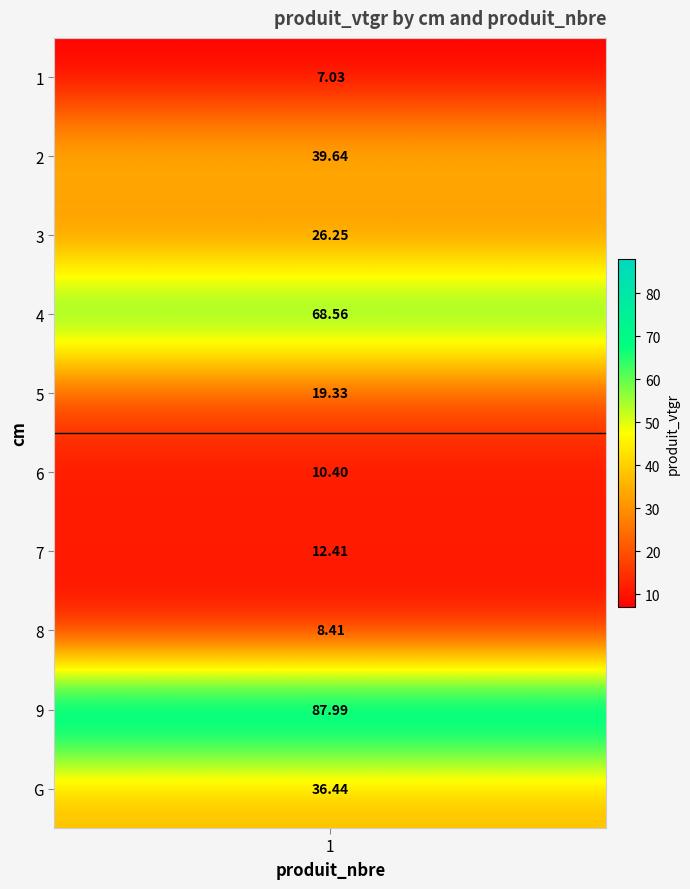

Where is the data nearest to the value 47?

2